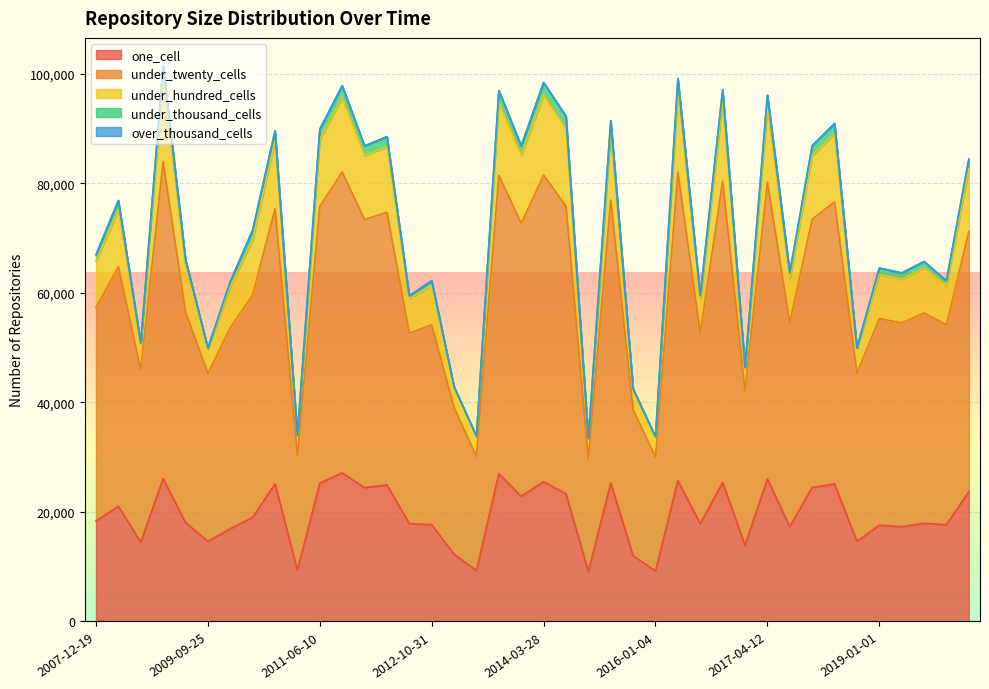

Does the chart display data point markers on the line(s)?

No